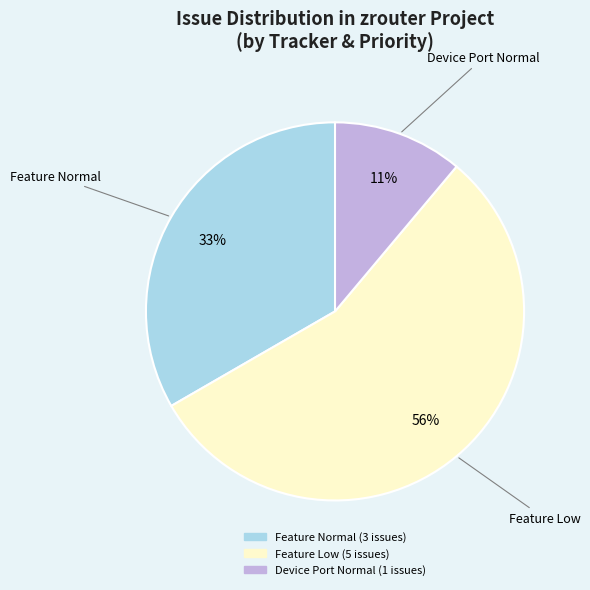

Count the number of slices in the pie.

3